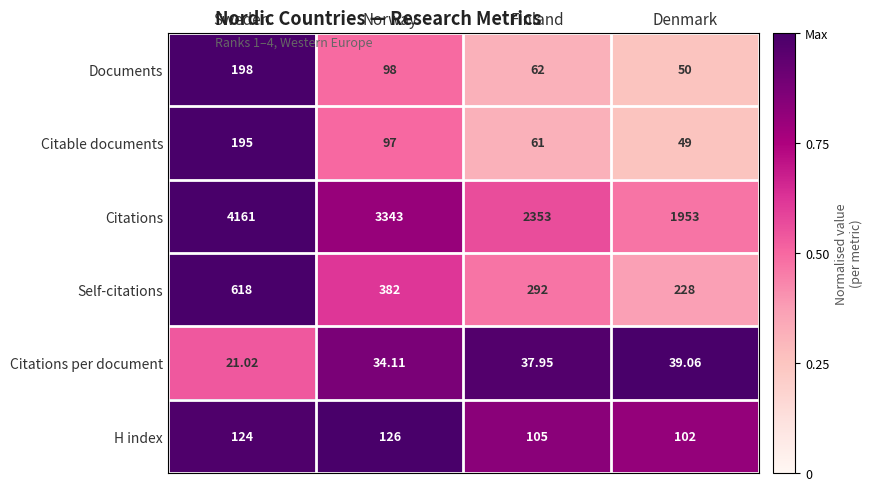

Which label corresponds to the smallest value in the chart?

Sweden